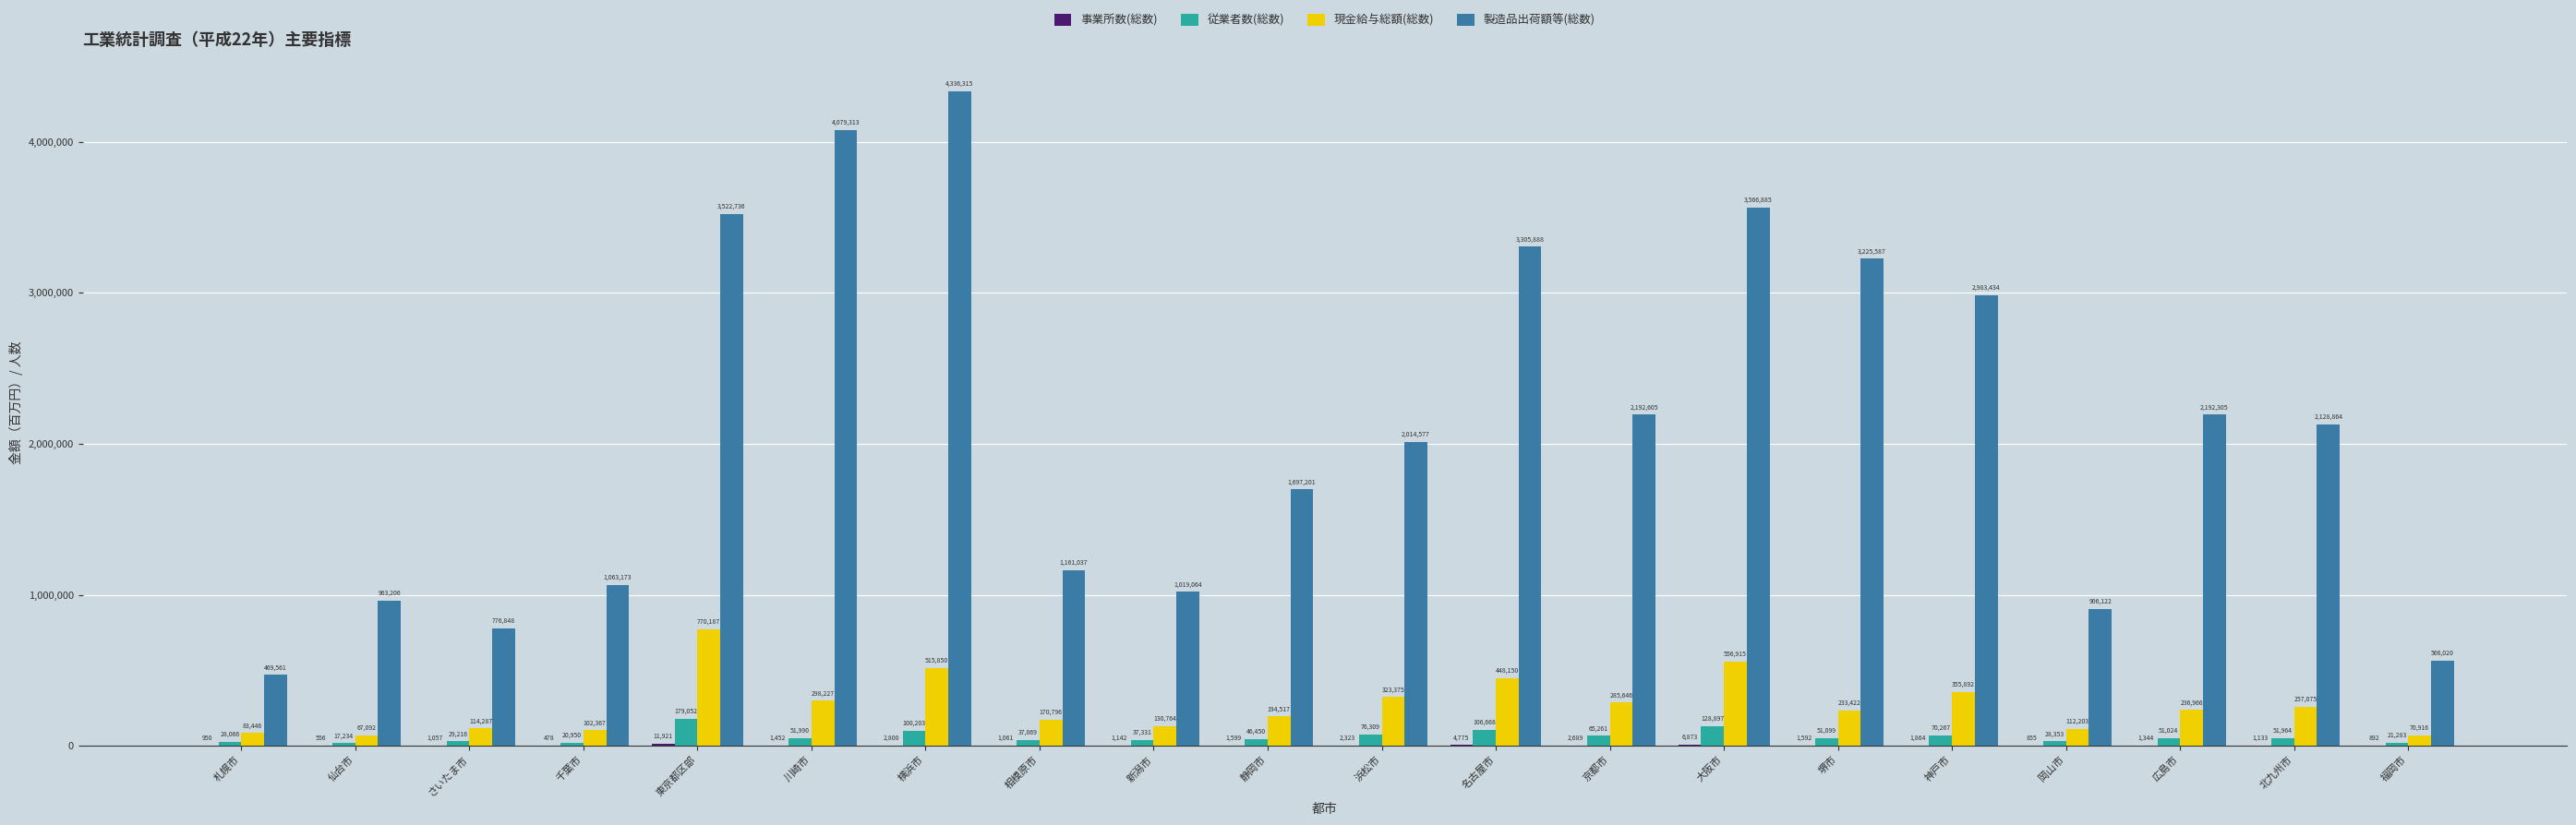

What is the sum of the 現金給与総額(総数) values at 名古屋市 and 福岡市?

519066